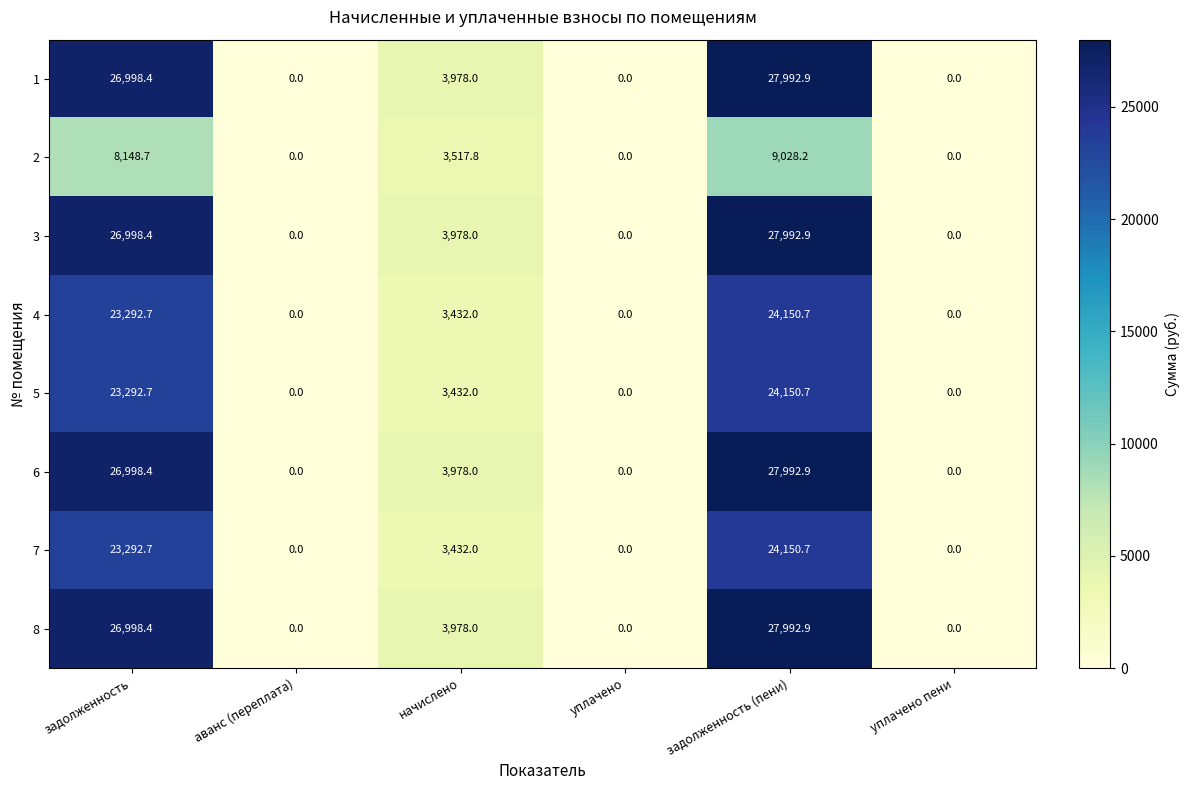

Count the number of data series in this chart.

8